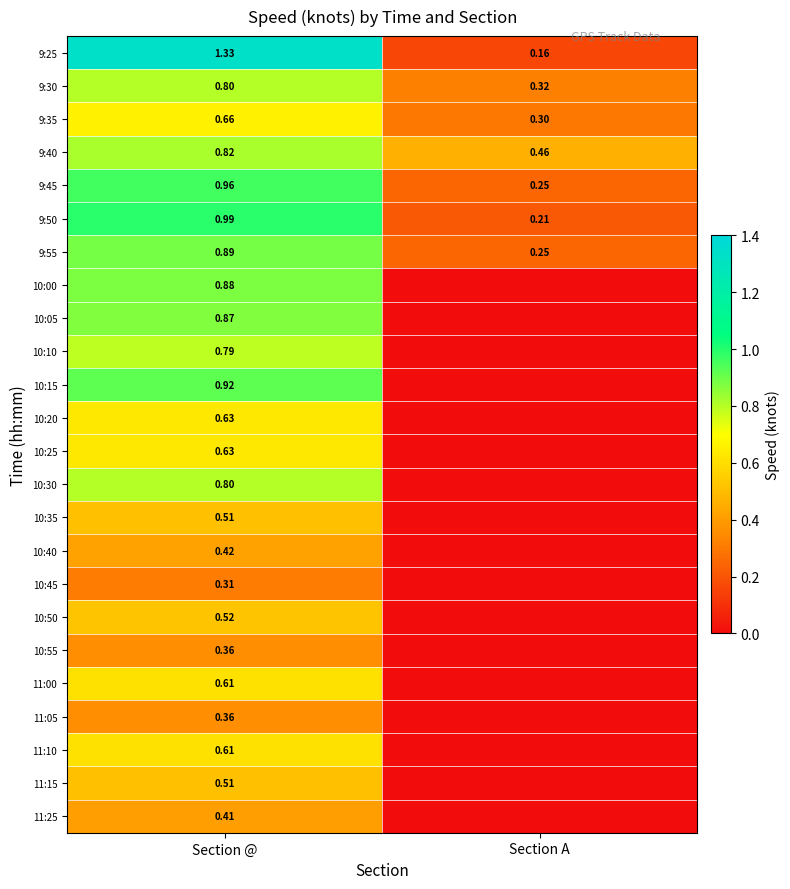

Rank the categories by 9:45 value from highest to lowest.

Section @, Section A